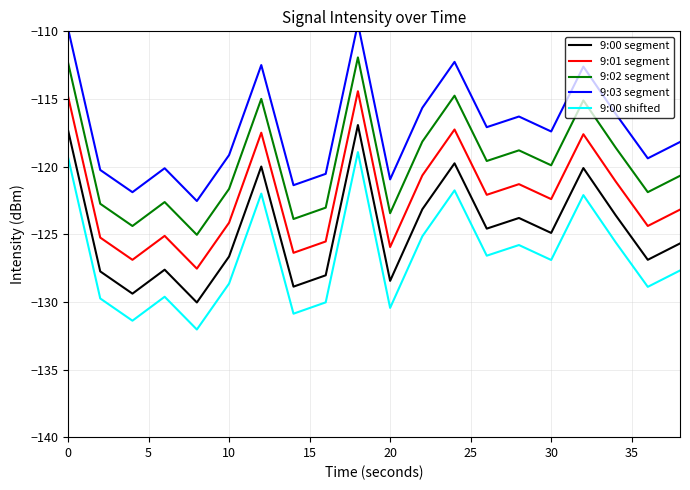

What value does the 9:00 segment series have at 10?

-126.6